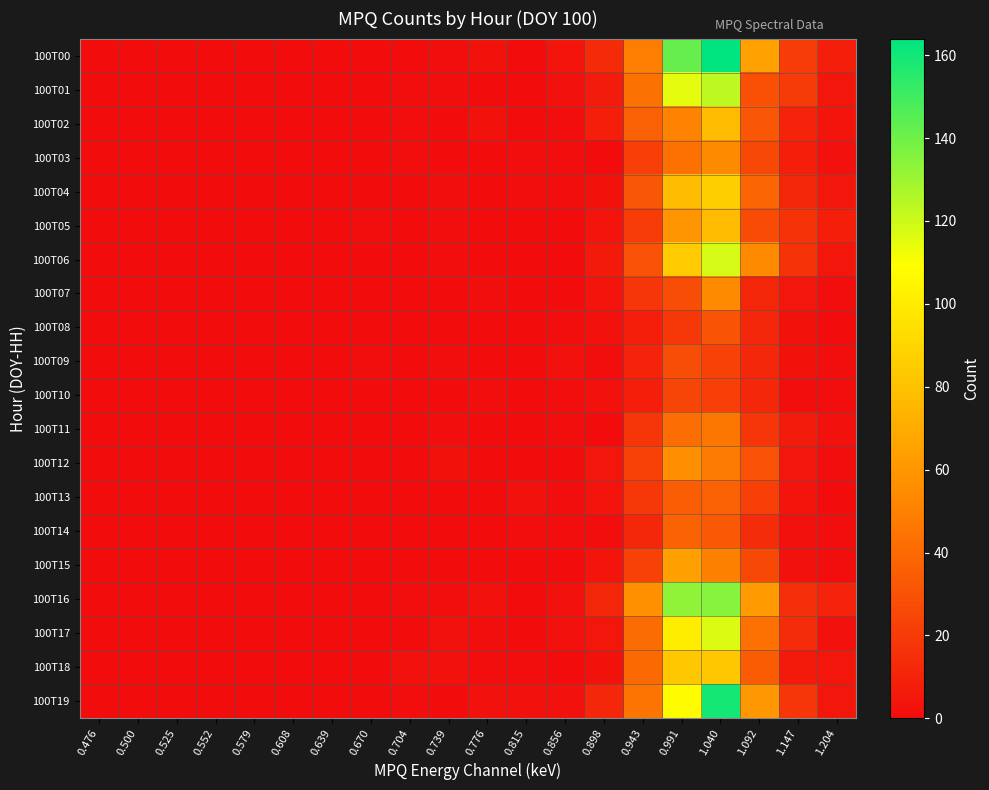

Rank the series at 0.579 from lowest to highest value.

100T00, 100T01, 100T02, 100T03, 100T04, 100T05, 100T06, 100T07, 100T08, 100T09, 100T10, 100T11, 100T12, 100T13, 100T14, 100T15, 100T16, 100T17, 100T18, 100T19